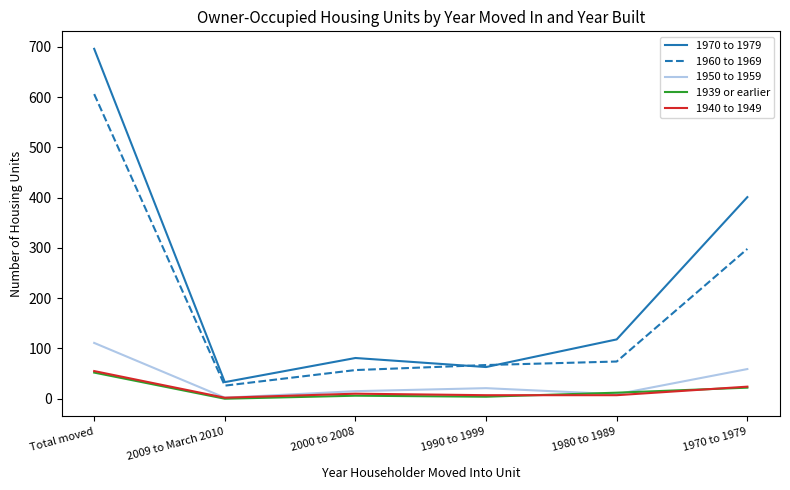

Where is the first local maximum for 1939 or earlier?

2000 to 2008